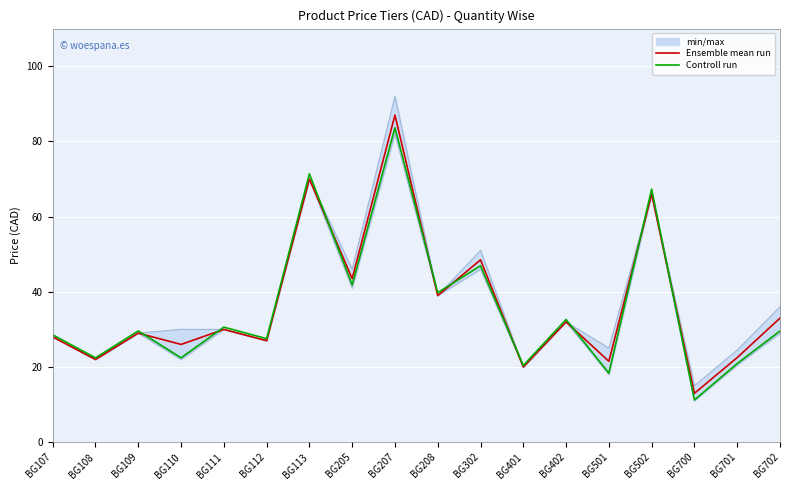

Between BG401 and BG208, which is larger?

BG208